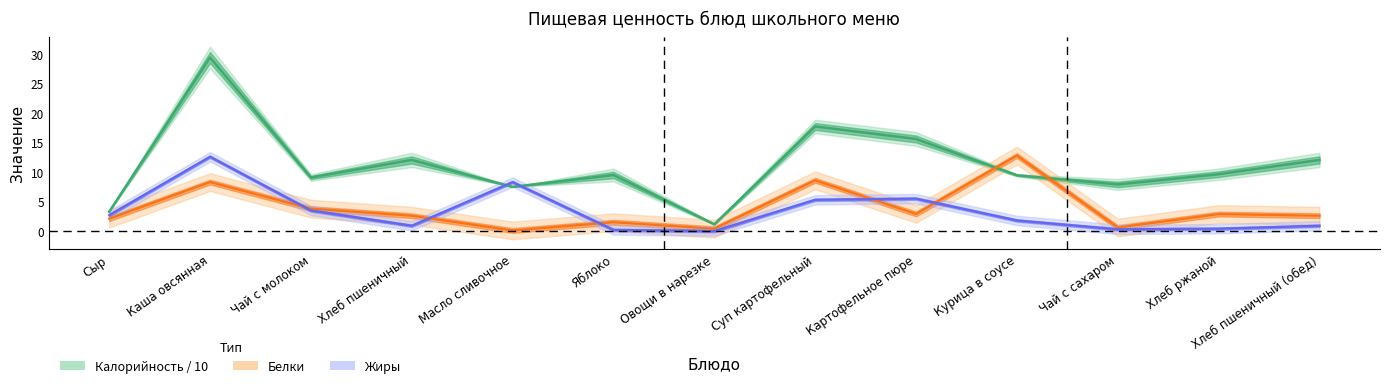

At which category does the chart reach its minimum across all series?

Овощи в нарезке